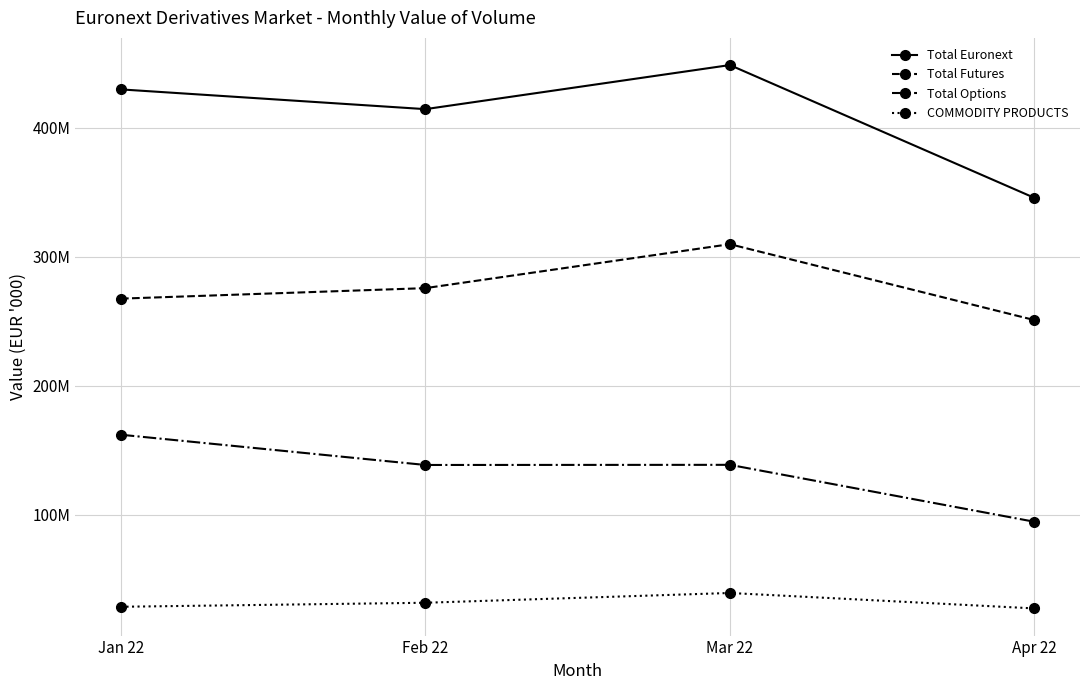

What is the minimum value for Total Options?

94737882.4